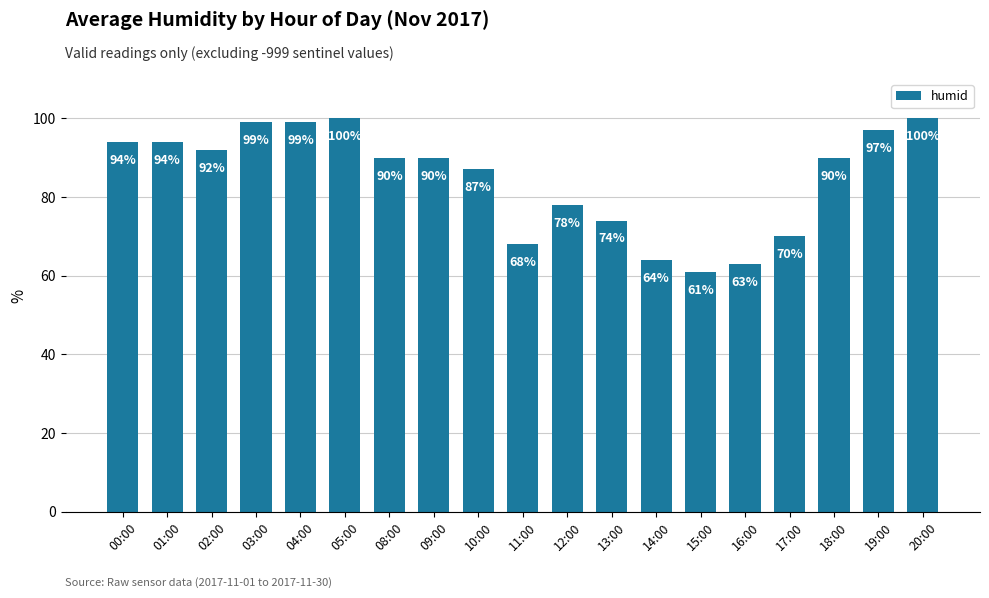

At which label is the value closest to 80?

12:00